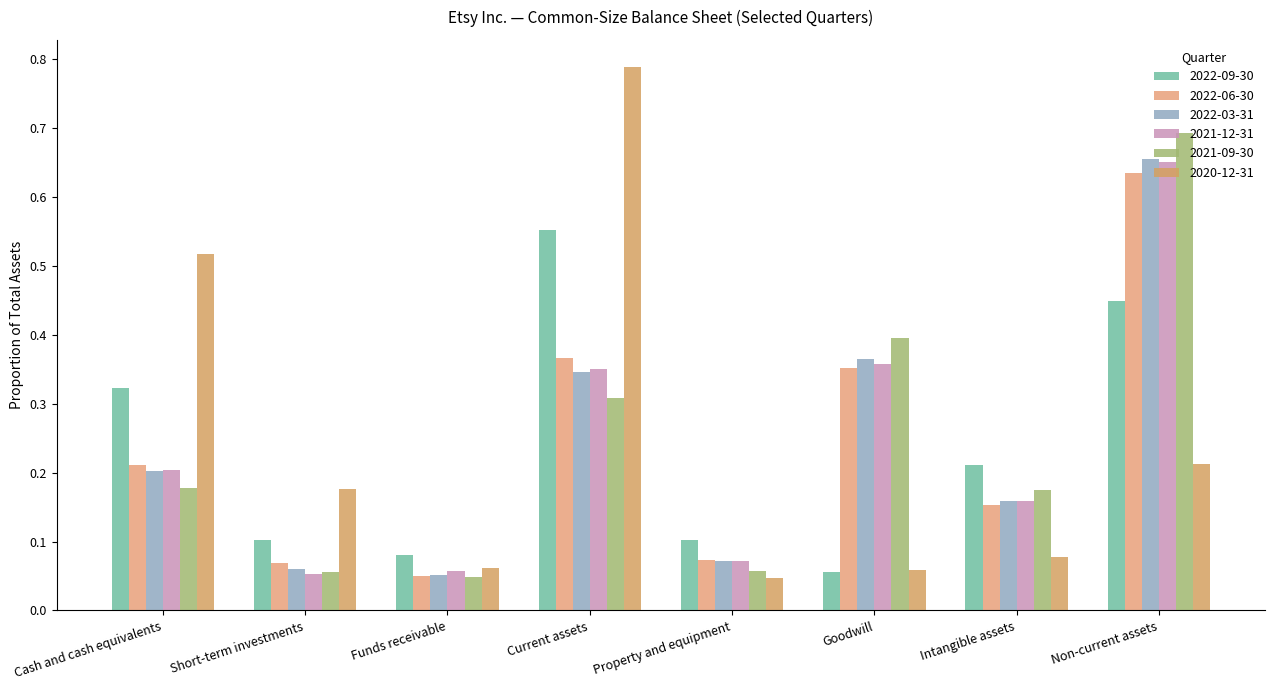

How many groups of bars are there?

8